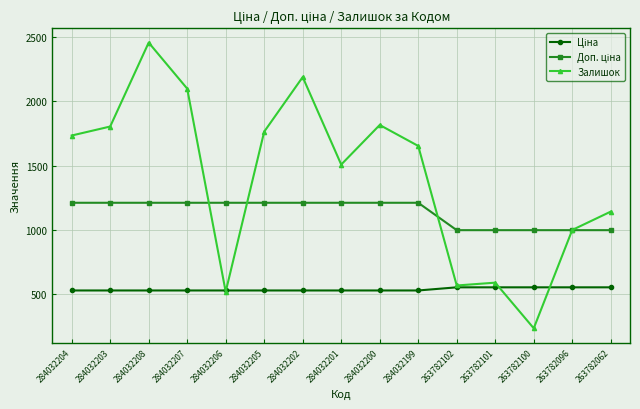

What is the total value across all series at 284032205?

3502.9